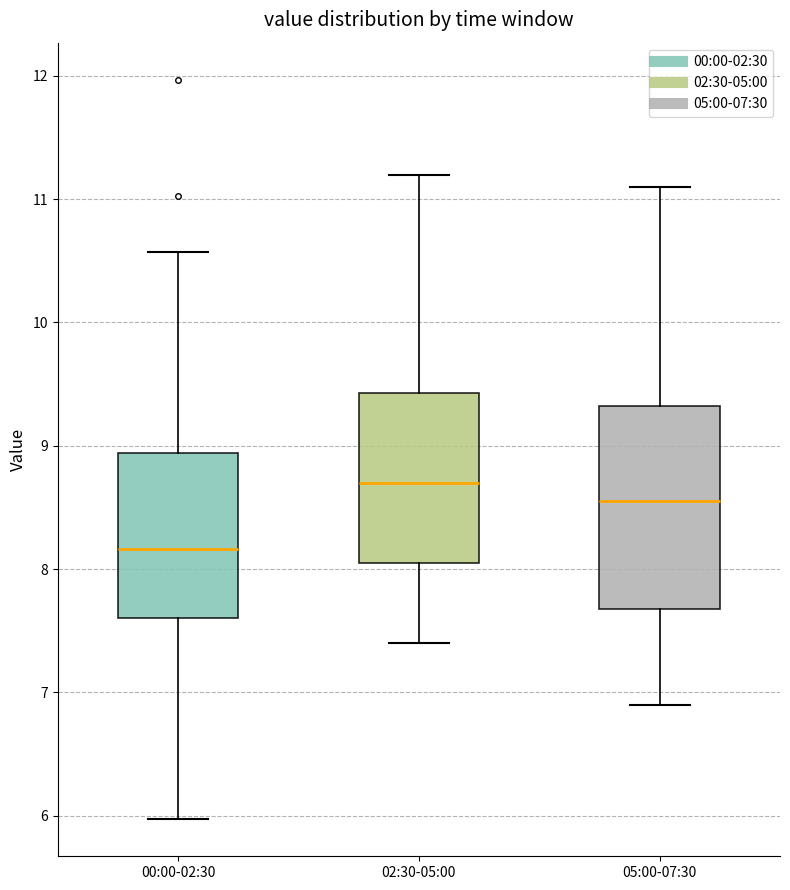

Reading left to right, read every box against the y-axis: the position of its median line, the range the box covers, and the ends of its whiskers. The values are not printed on the chart, so give them approximately, as read against the axis.

00:00-02:30: median 8.2, box 7.6 to 8.9, whiskers 6.0 to 10.6
02:30-05:00: median 8.7, box 8.1 to 9.4, whiskers 7.4 to 11.2
05:00-07:30: median 8.6, box 7.7 to 9.3, whiskers 6.9 to 11.1